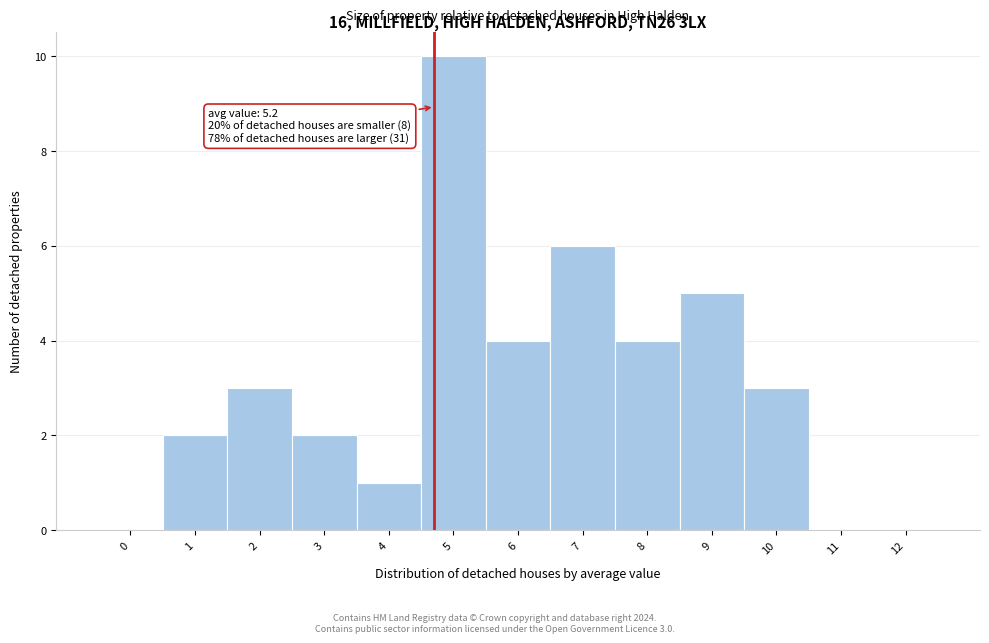

Reading left to right, transcribe all the data shown in this chart.

0=0	1=2	2=3	3=2	4=1	5=10	6=4	7=6	8=4	9=5	10=3	11=0	12=0